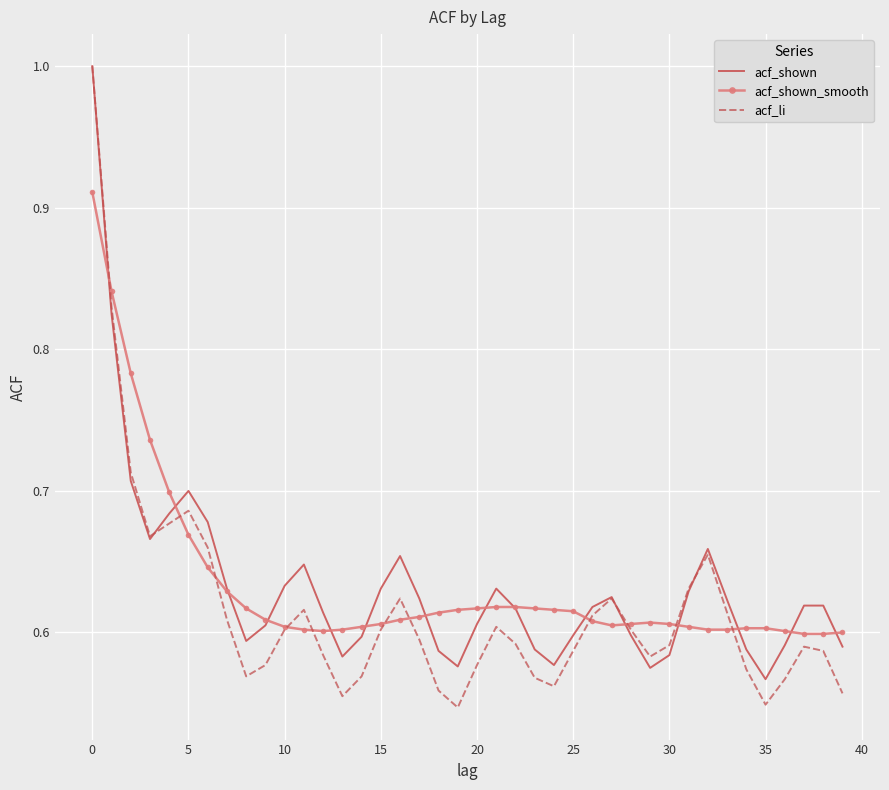

What is the greatest value displayed?

1.0